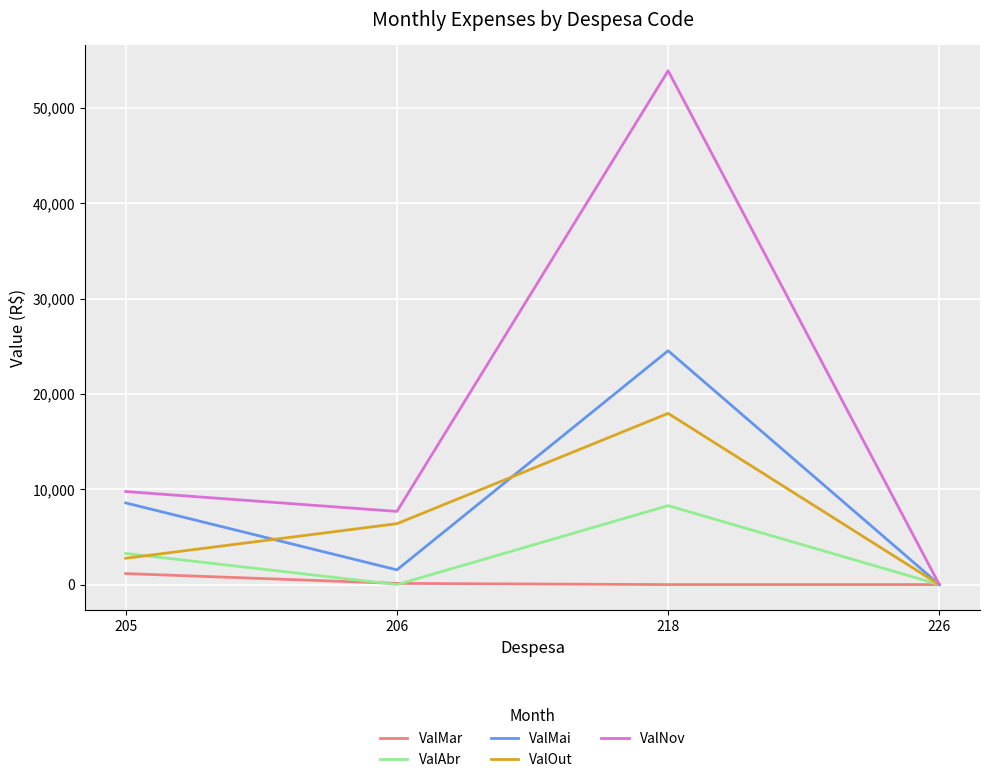

What are all the series names shown in the legend?

ValMar, ValAbr, ValMai, ValOut, ValNov